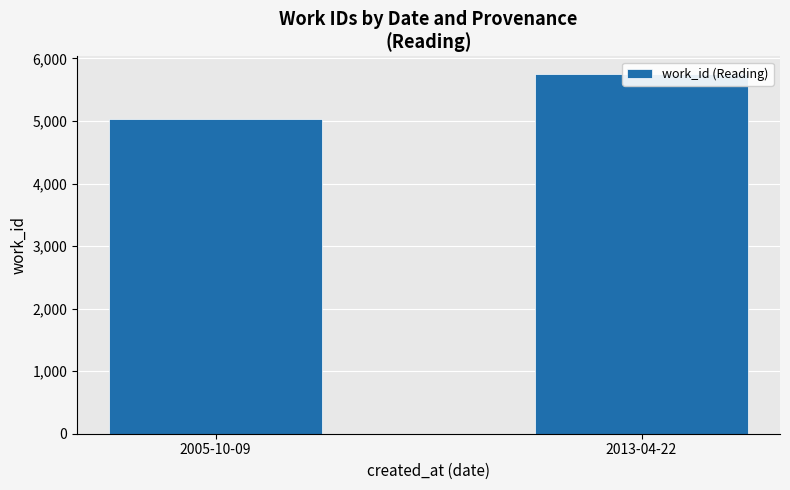

How many bars are there in total?

2